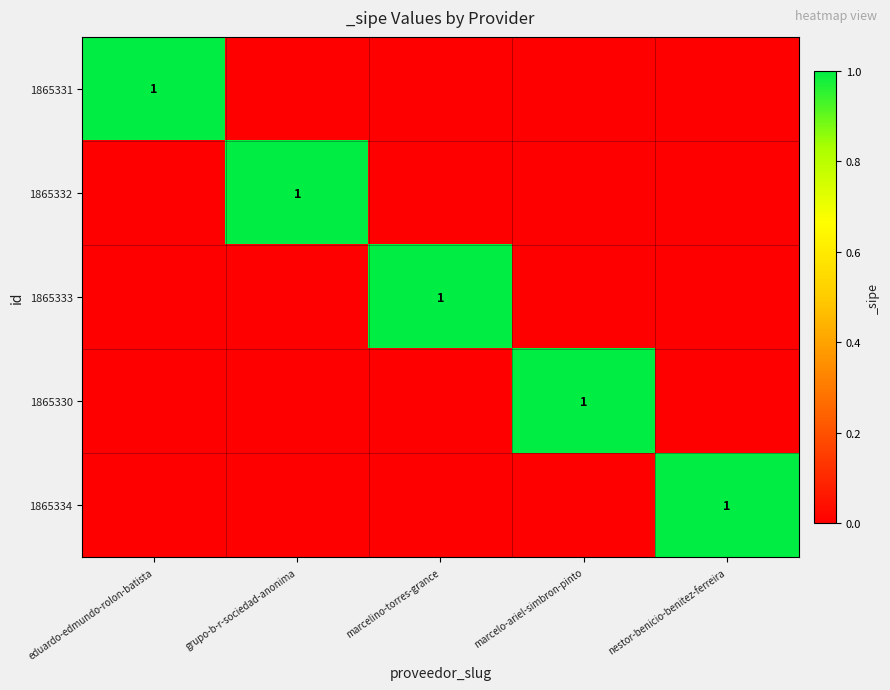

The 1865330 series shows 1 at marcelo-ariel-simbron-pinto. True or false?

True